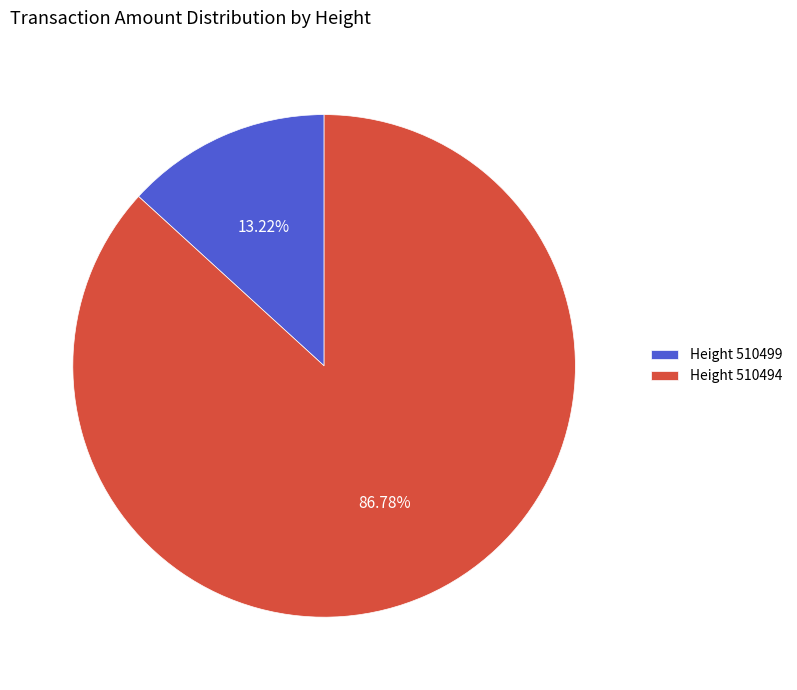

Which has a higher value, Height 510499 or Height 510494?

Height 510494